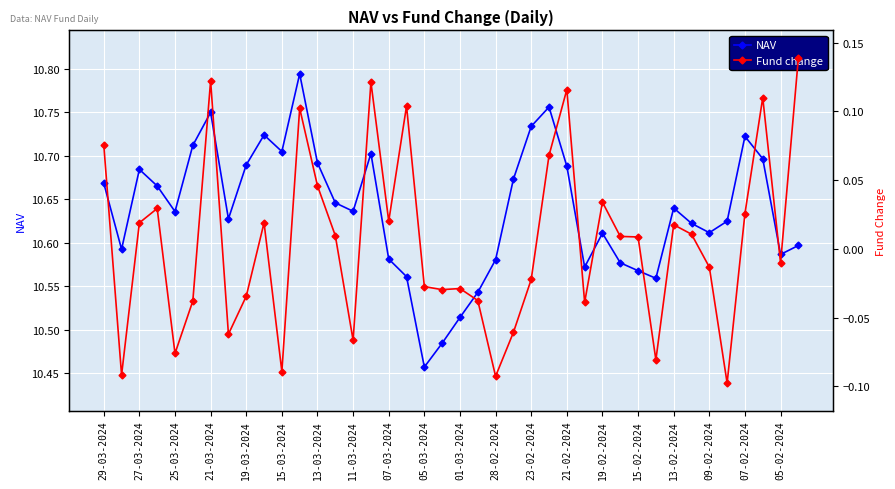

What is the sum of all Fund change values?

0.2